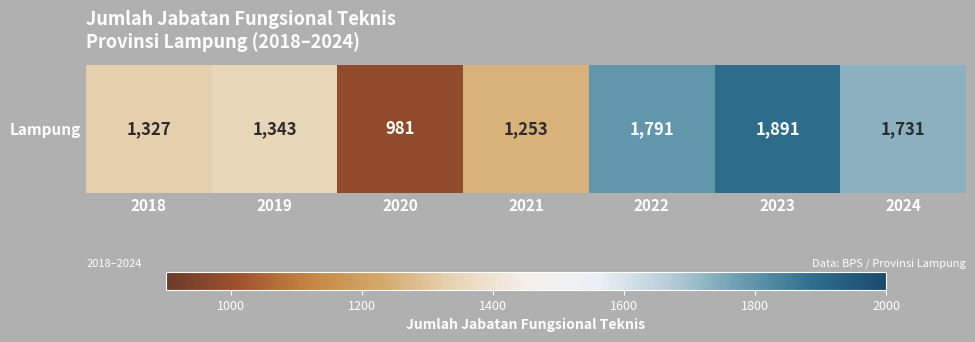

Reading left to right, what are all the values shown in this chart?

1327	1343	981	1253	1791	1891	1731